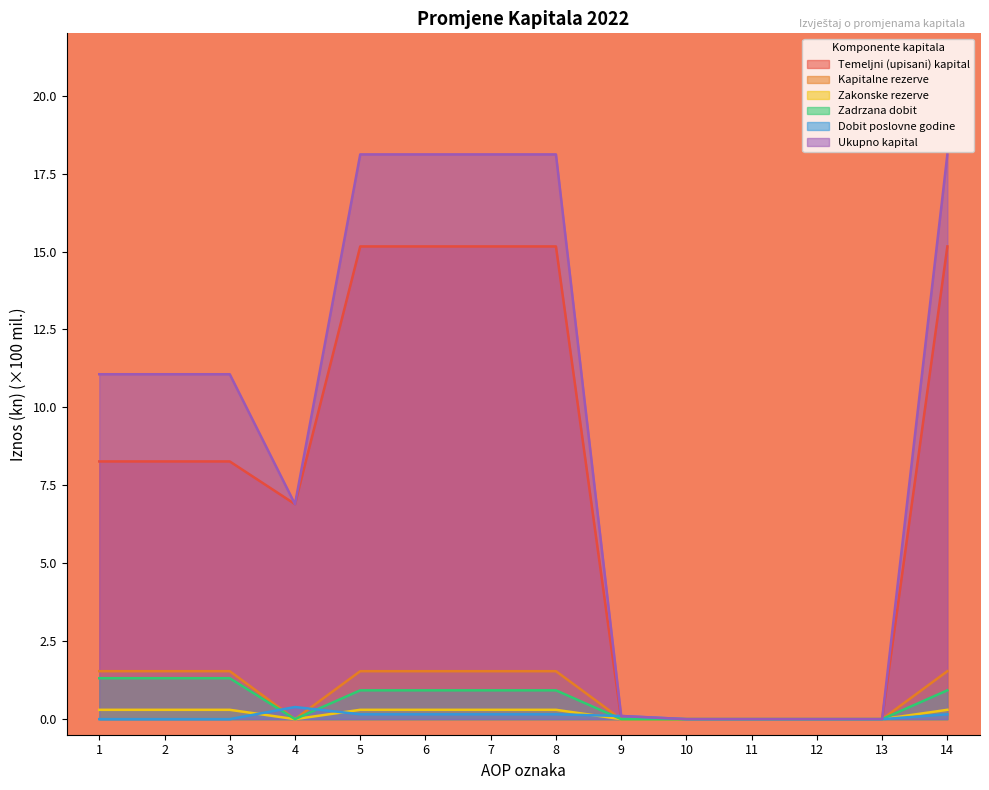

Does the chart have visible grid lines?

No